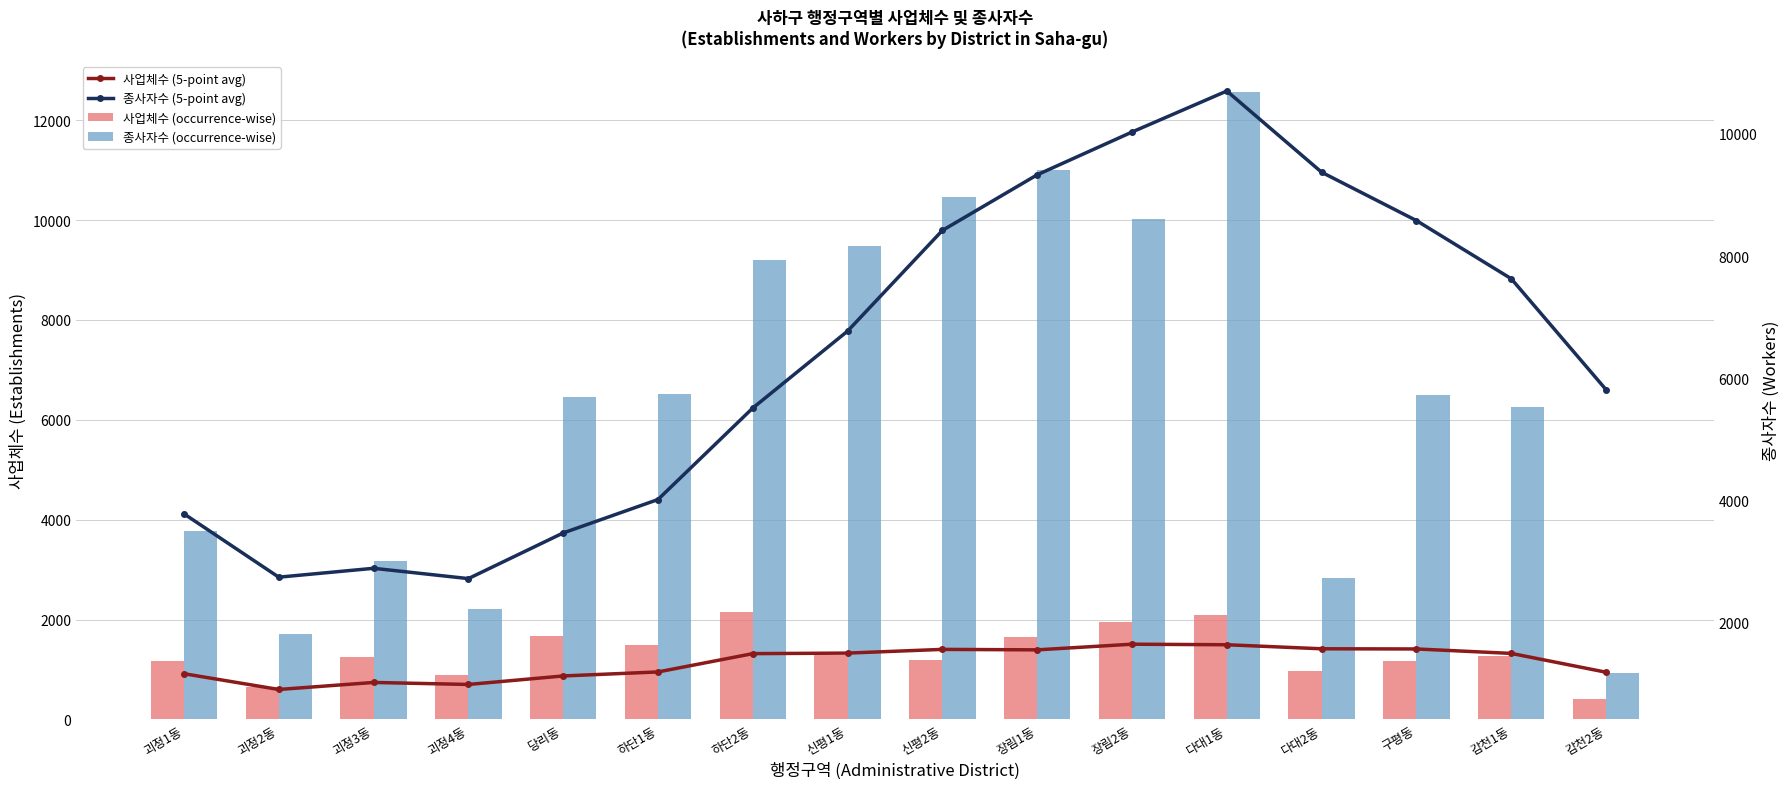

At which label does 사업체수 (5-point avg) first exceed 1492?

신평1동